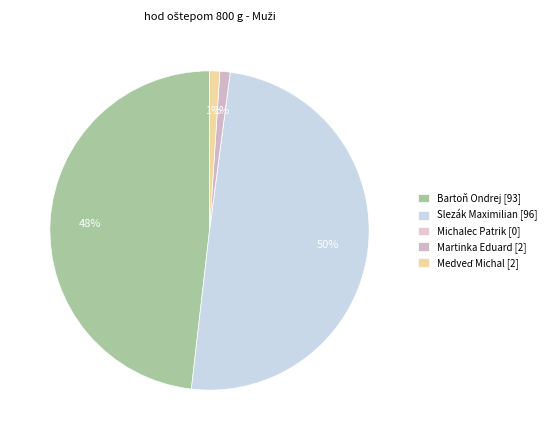

Count the number of slices in the pie.

5